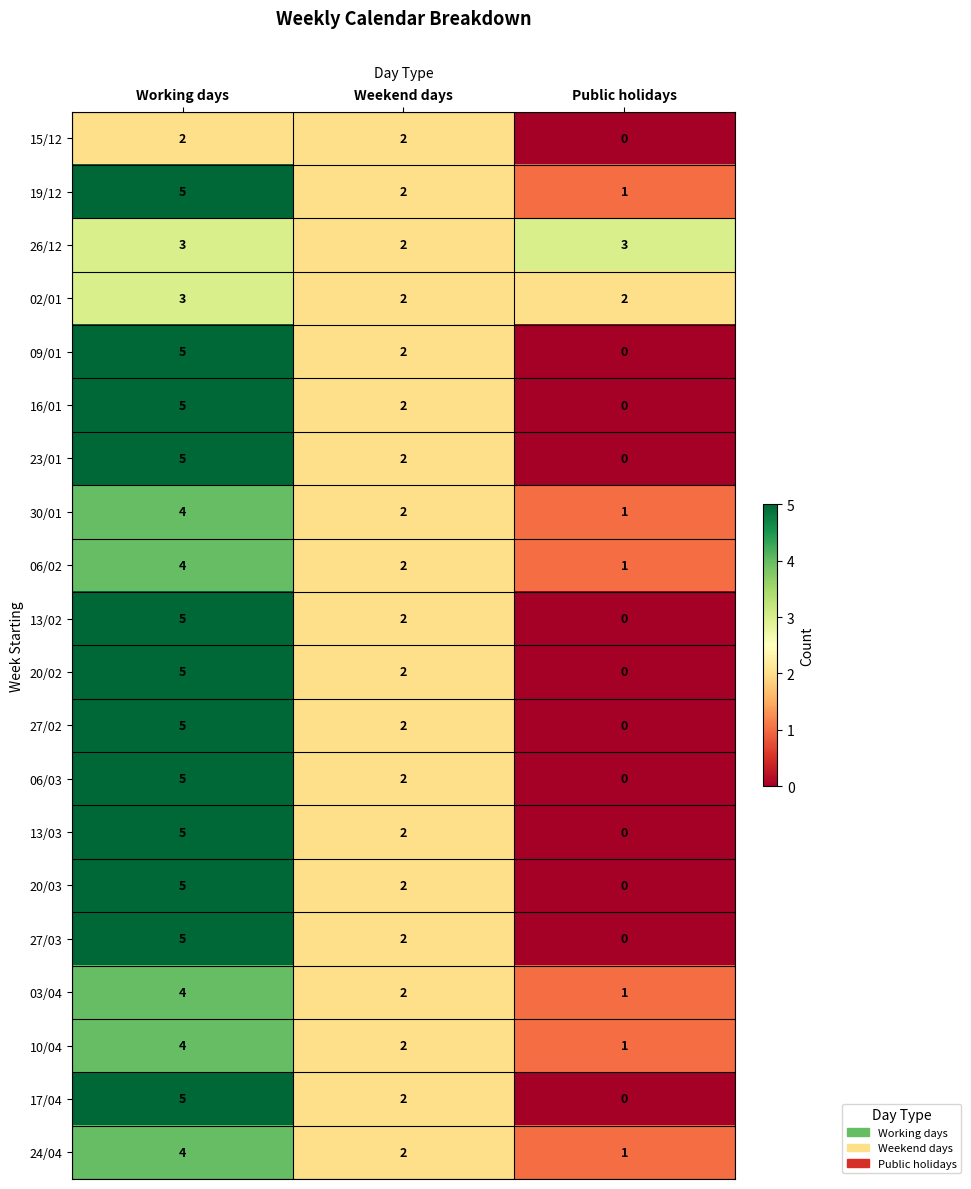

List the labels in order of 24/04 value, largest first.

Working days, Weekend days, Public holidays